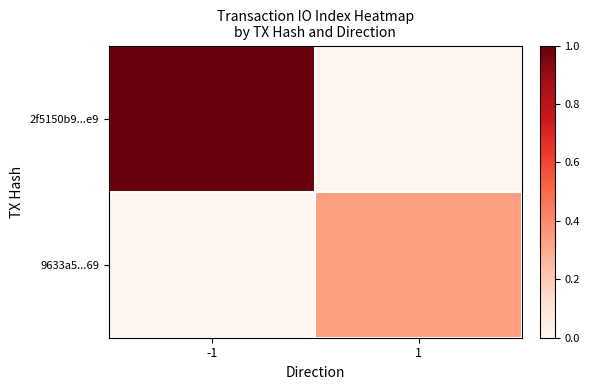

At -1, list the series in order from smallest to largest.

9633a5...69, 2f5150b9...e9